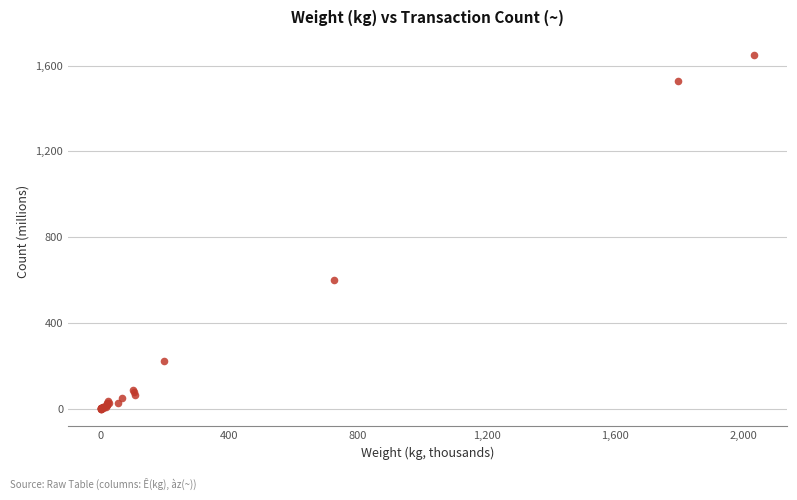

What Y value in the scatter plot is closest to 825?

599.2